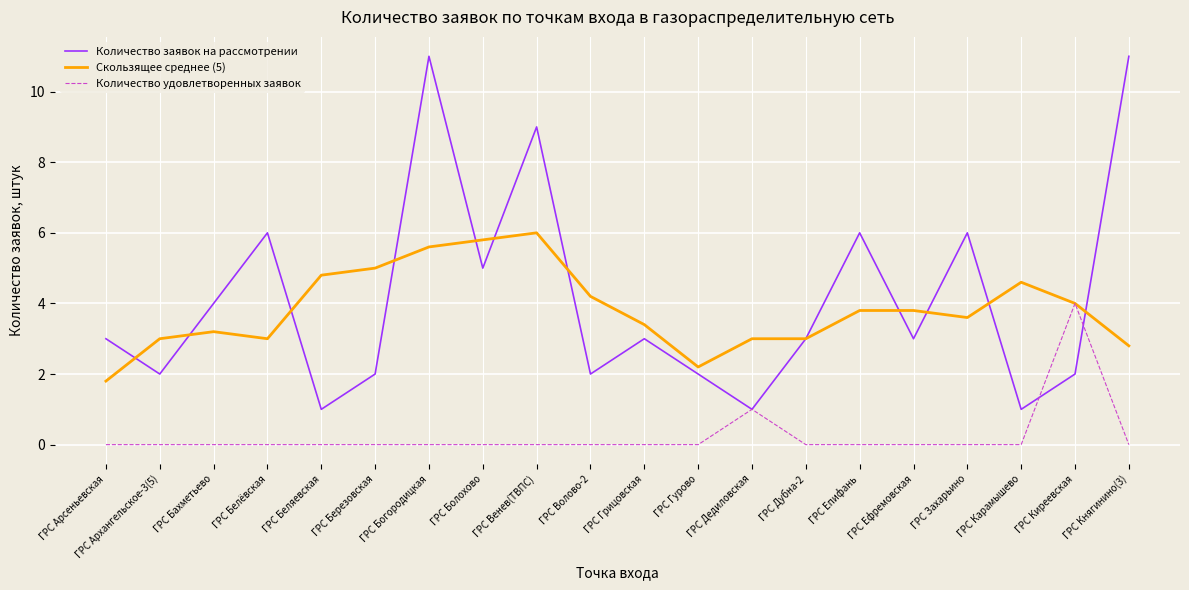

The value of Скользящее среднее (5) at ГРС Арсеньевская is 1.0. True or false?

False